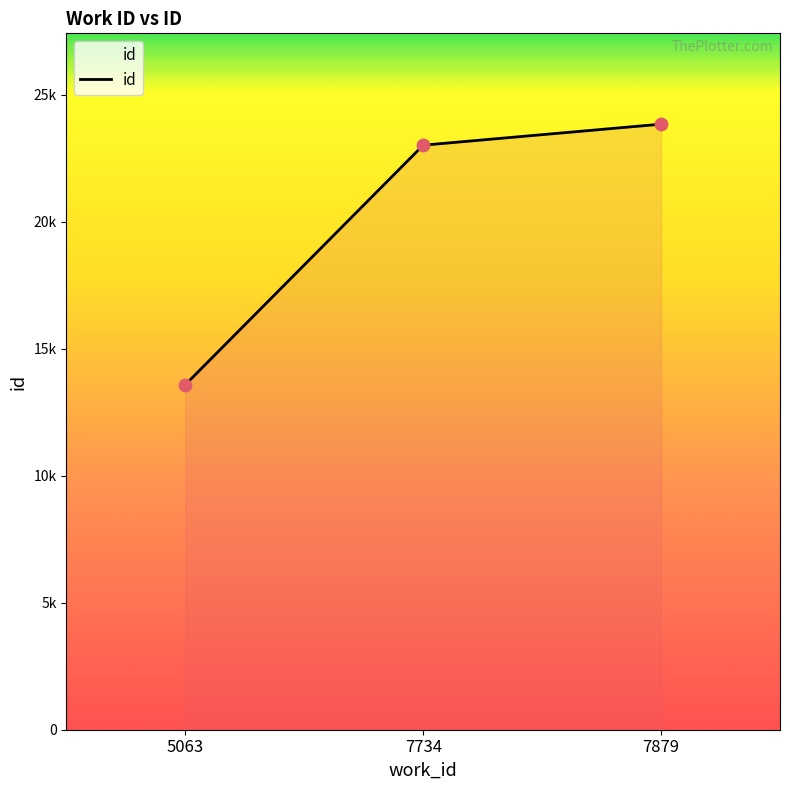

What is the change in value from 5063 to 7734?

+9427